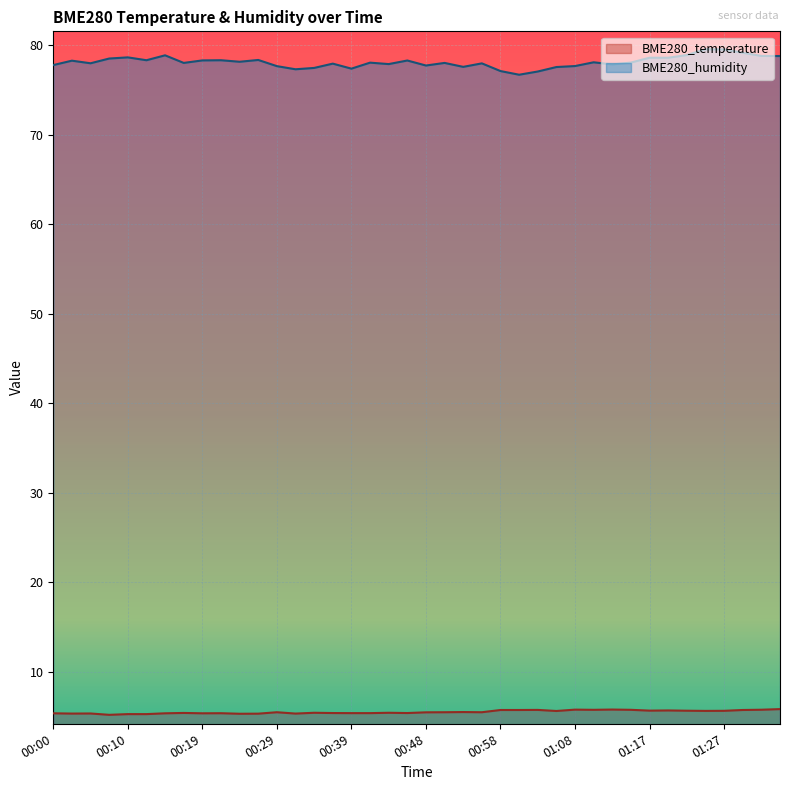

What is the difference between the highest and lowest values at 00:41?

72.7